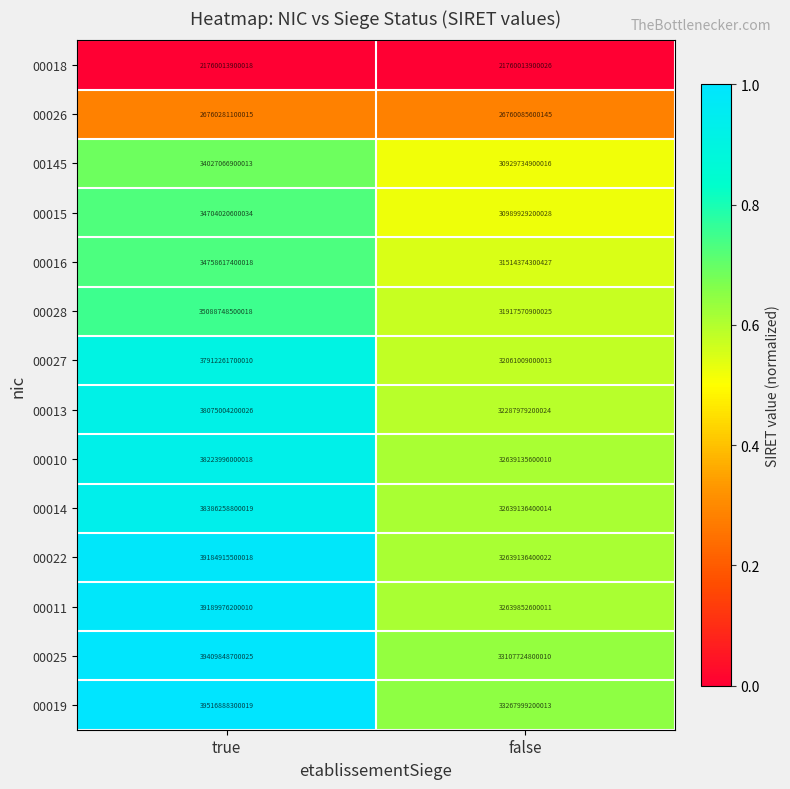

True or false: 00028 has a value of 31917570900025 at false.

True